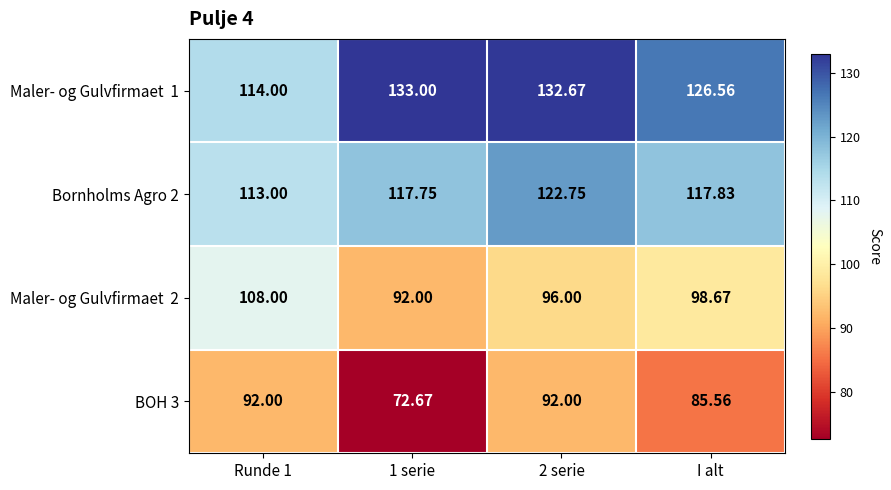

Between Runde 1 and 1 serie, which series saw the biggest shift?

BOH 3